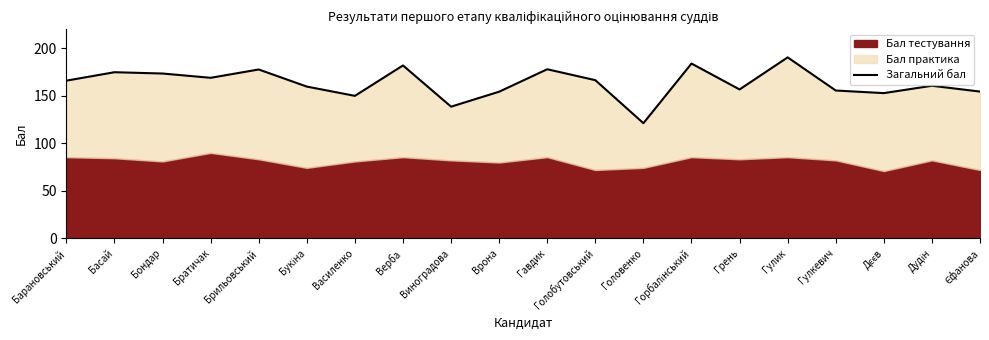

The value at Горбалінський is 119.9. True or false?

False